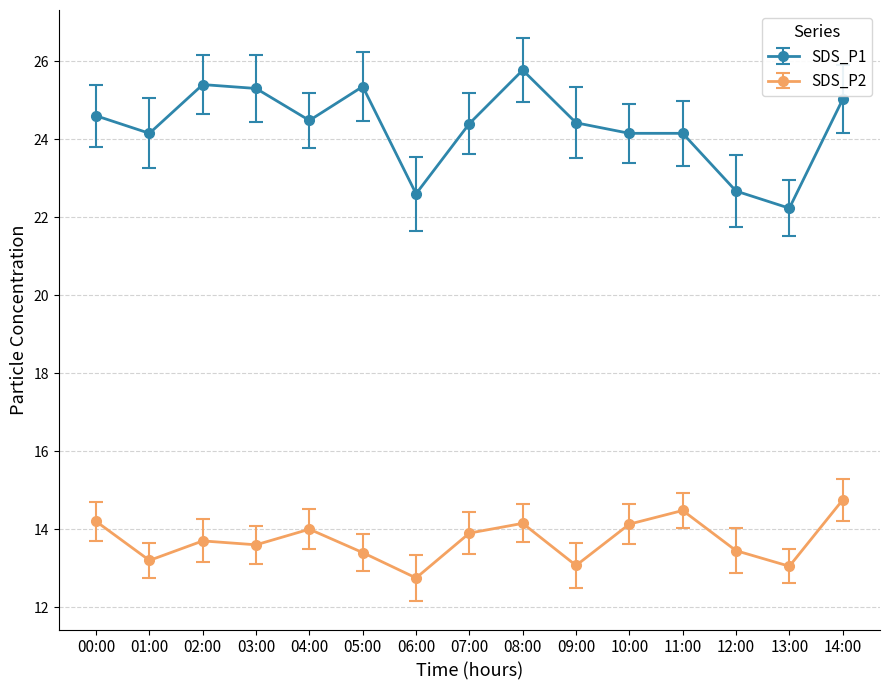

True or false: SDS_P1 and SDS_P2 intersect in this chart.

False